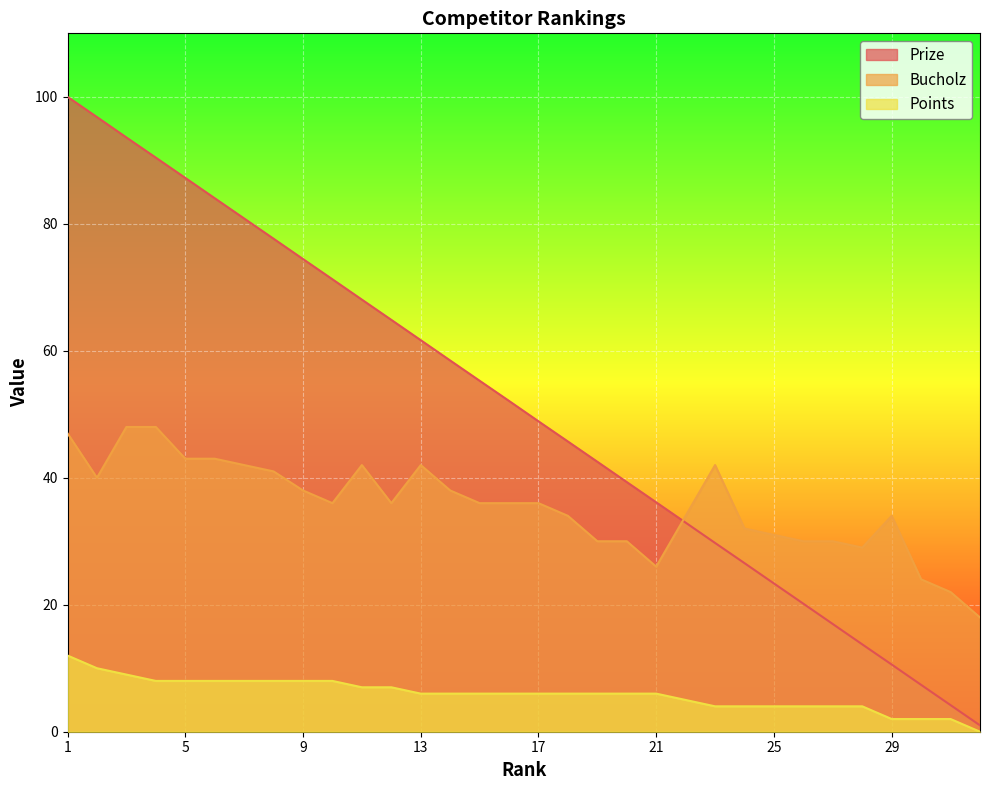

List the labels in order of Prize value, largest first.

1, 2, 3, 4, 5, 6, 7, 8, 9, 10, 11, 12, 13, 14, 15, 16, 17, 18, 19, 20, 21, 22, 23, 24, 25, 26, 27, 28, 29, 30, 31, 32